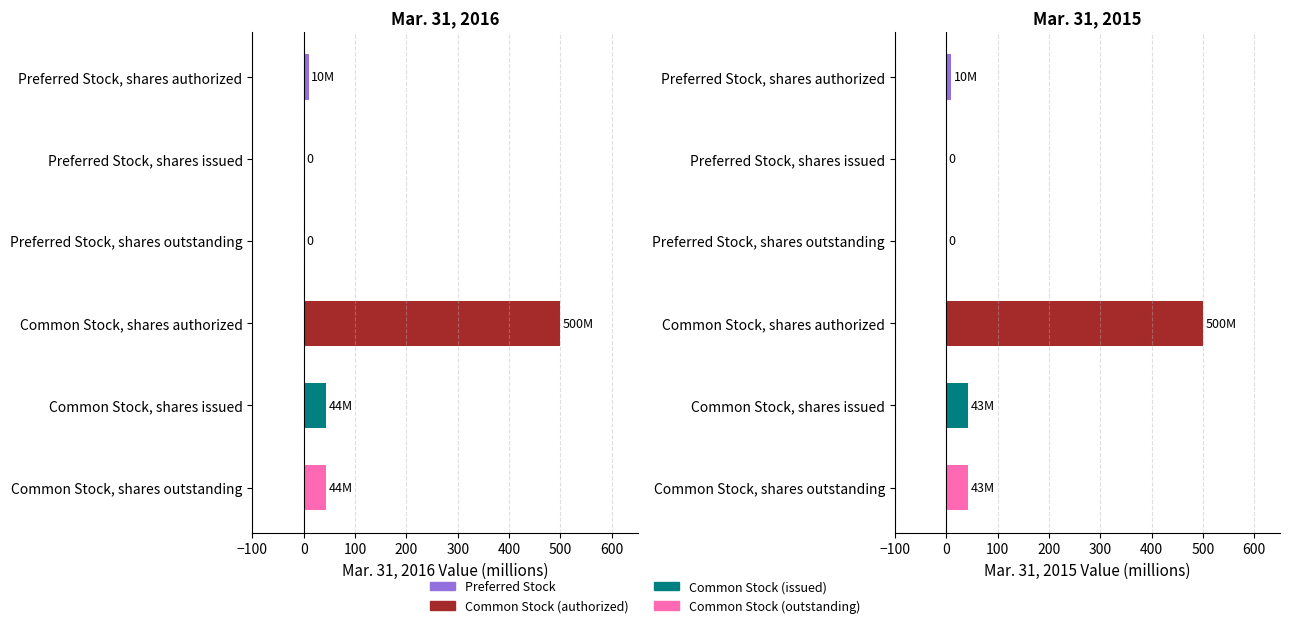

Is it true that Mar. 31, 2015 equals 17.8 at Common Stock, shares issued?

False